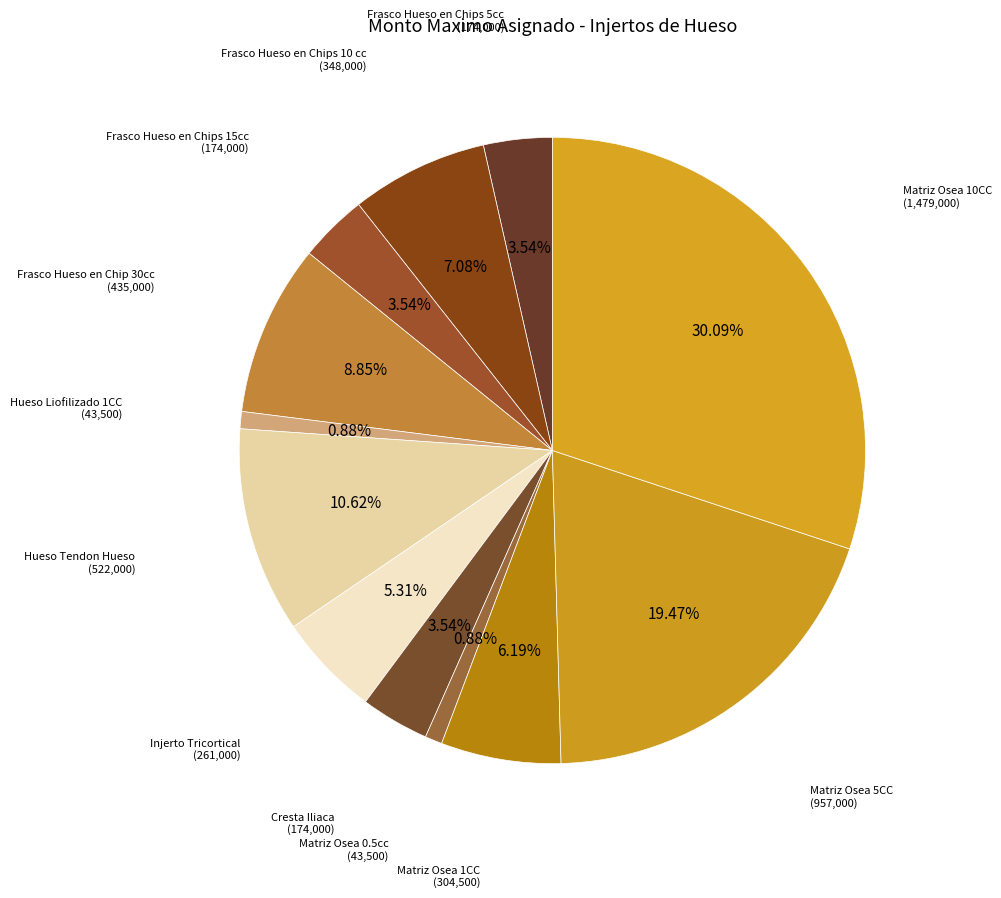

How many slices are in this pie chart?

12